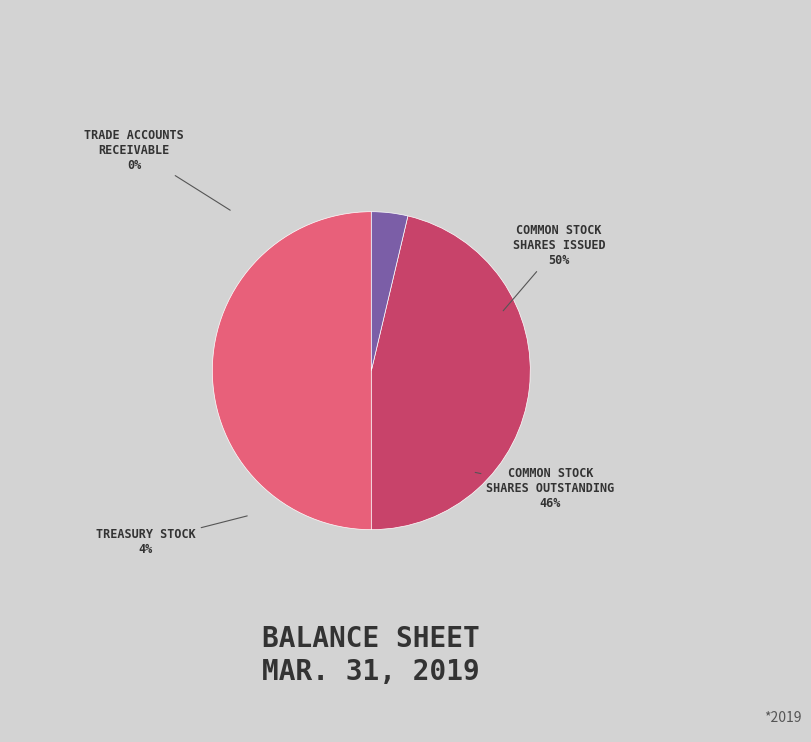

Approximately how many times larger is the value at Common stock shares issued compared to Trade accounts receivable?

39253.9